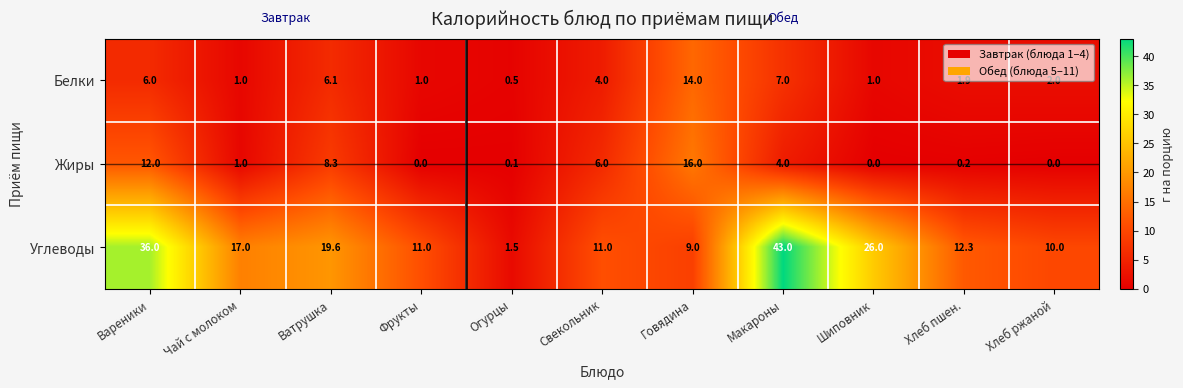

At which label is Белки closest to 7?

Макароны